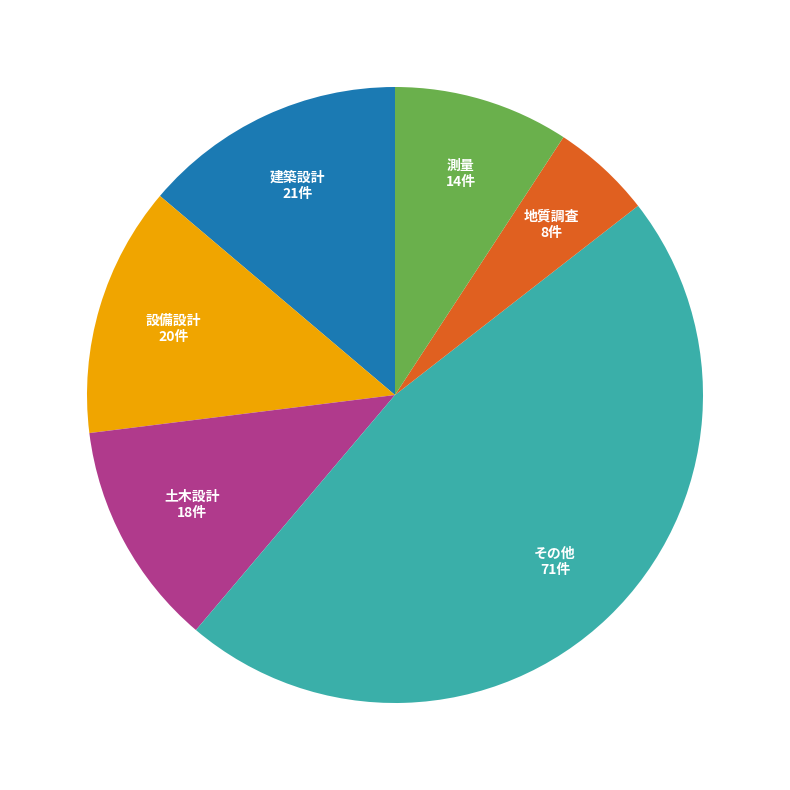

Does any single category account for the majority?

No